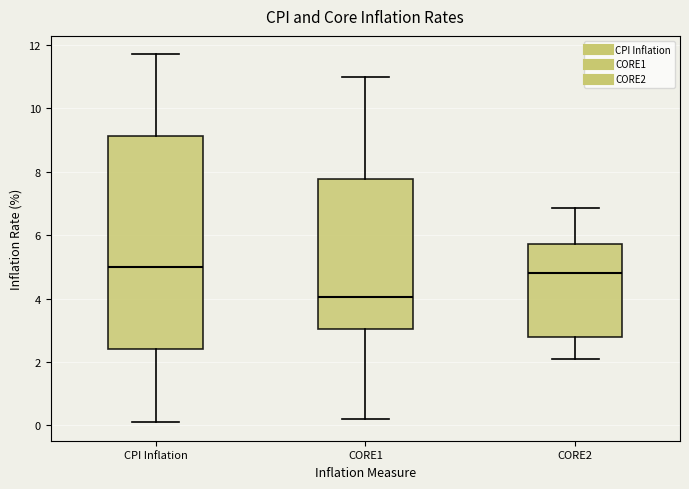

Where does the median line of the box for CORE1 sit on the y-axis? The values are not printed on the chart, so give them approximately, as read against the axis.

4.0